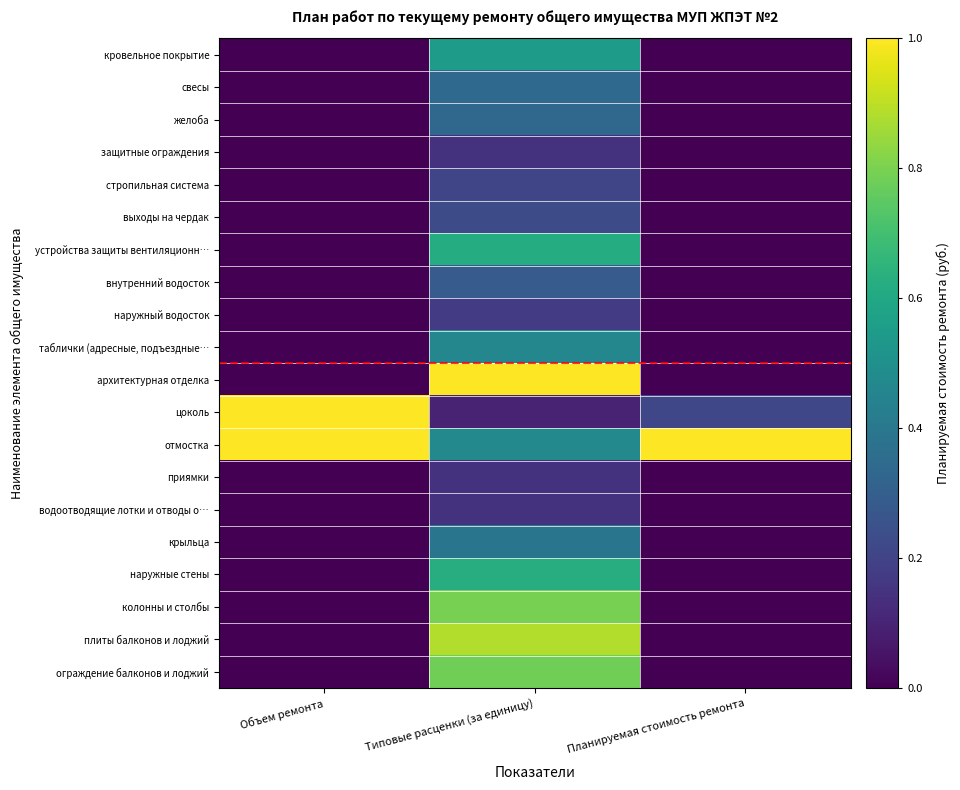

Reading right to left, transcribe all the data shown in this chart.

кровельное покрытие: Планируемая стоимость ремонта=0.0	Типовые расценки (за единицу)=0.6	Объем ремонта=0.0
свесы: Планируемая стоимость ремонта=0.0	Типовые расценки (за единицу)=0.3	Объем ремонта=0.0
желоба: Планируемая стоимость ремонта=0.0	Типовые расценки (за единицу)=0.3	Объем ремонта=0.0
защитные ограждения: Планируемая стоимость ремонта=0.0	Типовые расценки (за единицу)=0.1	Объем ремонта=0.0
стропильная система: Планируемая стоимость ремонта=0.0	Типовые расценки (за единицу)=0.2	Объем ремонта=0.0
выходы на чердак: Планируемая стоимость ремонта=0.0	Типовые расценки (за единицу)=0.2	Объем ремонта=0.0
устройства защиты вентиляционн…: Планируемая стоимость ремонта=0.0	Типовые расценки (за единицу)=0.6	Объем ремонта=0.0
внутренний водосток: Планируемая стоимость ремонта=0.0	Типовые расценки (за единицу)=0.3	Объем ремонта=0.0
наружный водосток: Планируемая стоимость ремонта=0.0	Типовые расценки (за единицу)=0.2	Объем ремонта=0.0
таблички (адресные, подъездные…: Планируемая стоимость ремонта=0.0	Типовые расценки (за единицу)=0.5	Объем ремонта=0.0
архитектурная отделка: Планируемая стоимость ремонта=0.0	Типовые расценки (за единицу)=1.0	Объем ремонта=0.0
цоколь: Планируемая стоимость ремонта=0.2	Типовые расценки (за единицу)=0.1	Объем ремонта=1.0
отмостка: Планируемая стоимость ремонта=1.0	Типовые расценки (за единицу)=0.5	Объем ремонта=1.0
приямки: Планируемая стоимость ремонта=0.0	Типовые расценки (за единицу)=0.1	Объем ремонта=0.0
водоотводящие лотки и отводы о…: Планируемая стоимость ремонта=0.0	Типовые расценки (за единицу)=0.1	Объем ремонта=0.0
крыльца: Планируемая стоимость ремонта=0.0	Типовые расценки (за единицу)=0.4	Объем ремонта=0.0
наружные стены: Планируемая стоимость ремонта=0.0	Типовые расценки (за единицу)=0.6	Объем ремонта=0.0
колонны и столбы: Планируемая стоимость ремонта=0.0	Типовые расценки (за единицу)=0.8	Объем ремонта=0.0
плиты балконов и лоджий: Планируемая стоимость ремонта=0.0	Типовые расценки (за единицу)=0.9	Объем ремонта=0.0
ограждение балконов и лоджий: Планируемая стоимость ремонта=0.0	Типовые расценки (за единицу)=0.8	Объем ремонта=0.0